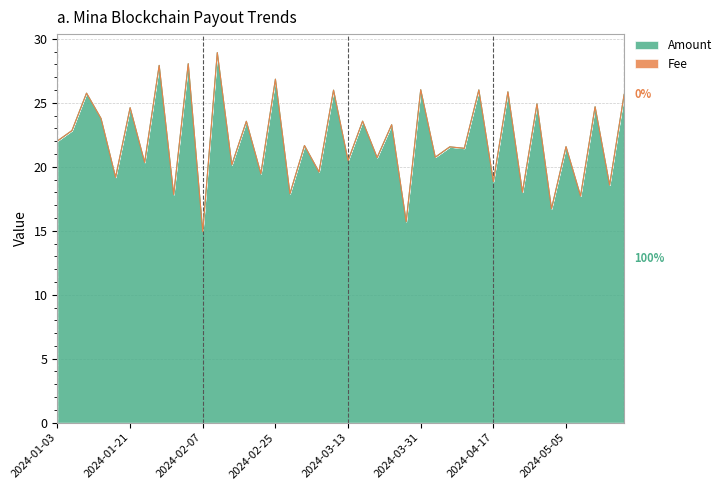

At which category does the chart reach its minimum across all series?

2024-02-07